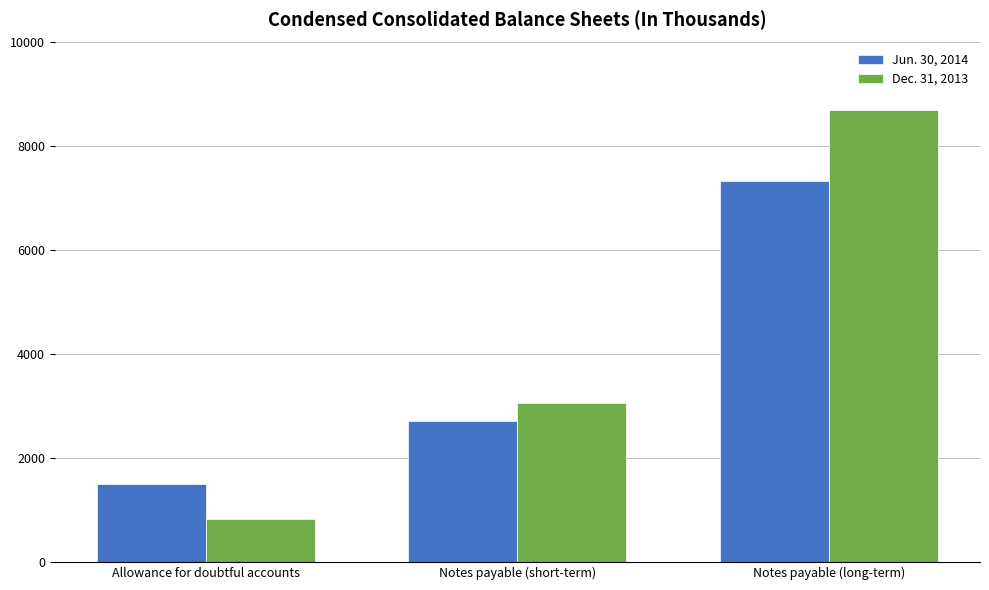

Which series changed the most between Notes payable (short-term) and Notes payable (long-term)?

Dec. 31, 2013